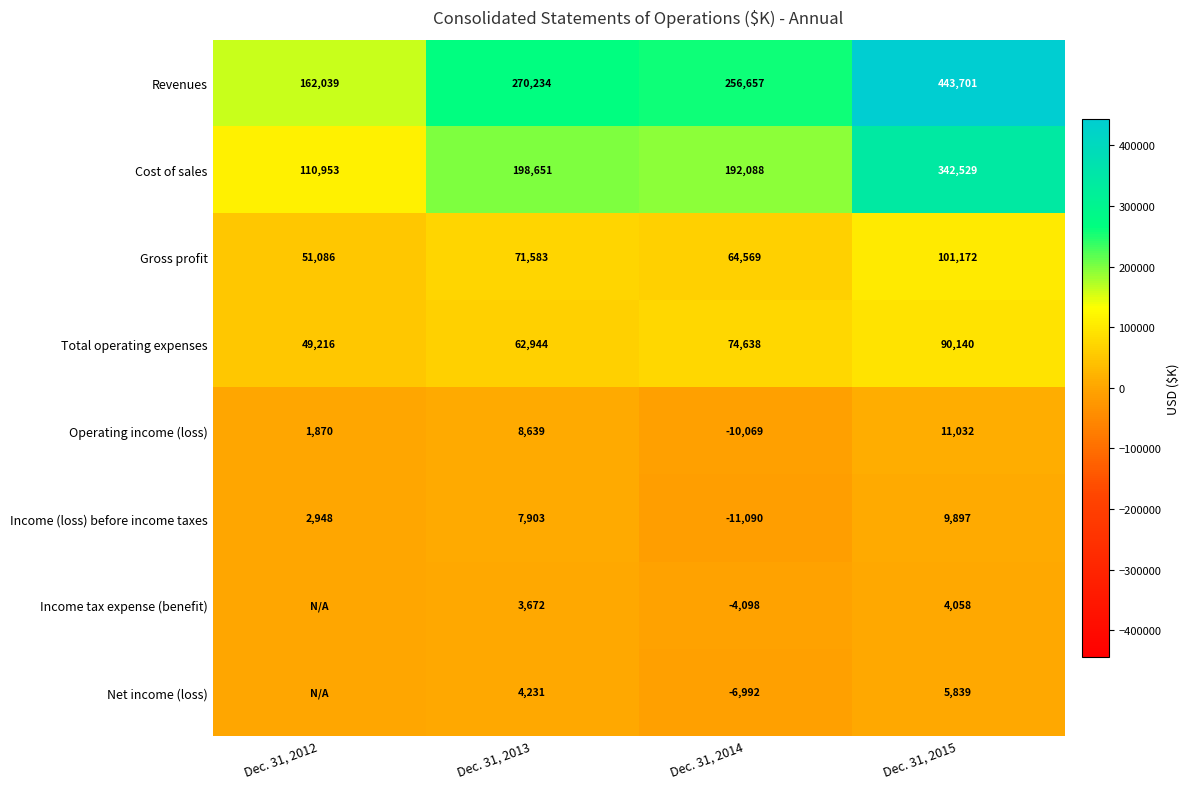

How many data points in Operating income (loss) are less than 8639?

2